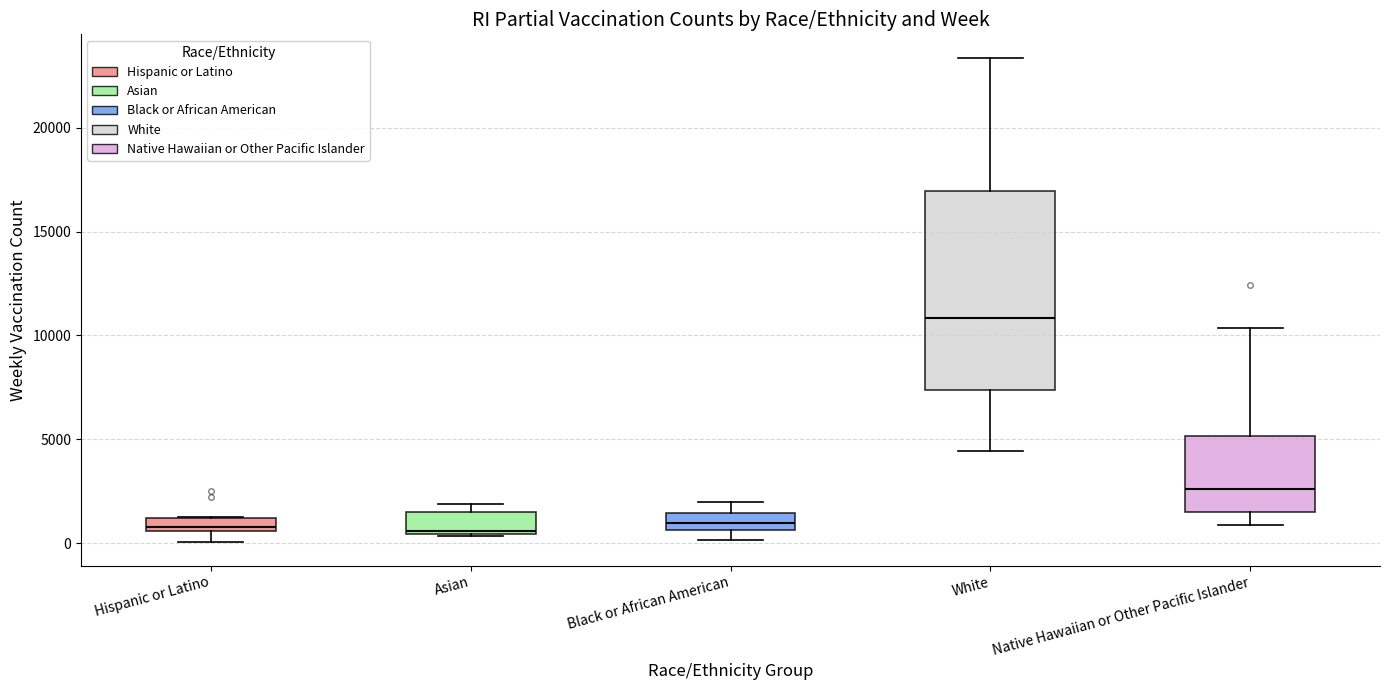

Which box is the tallest, from its lower edge to its upper edge?

White